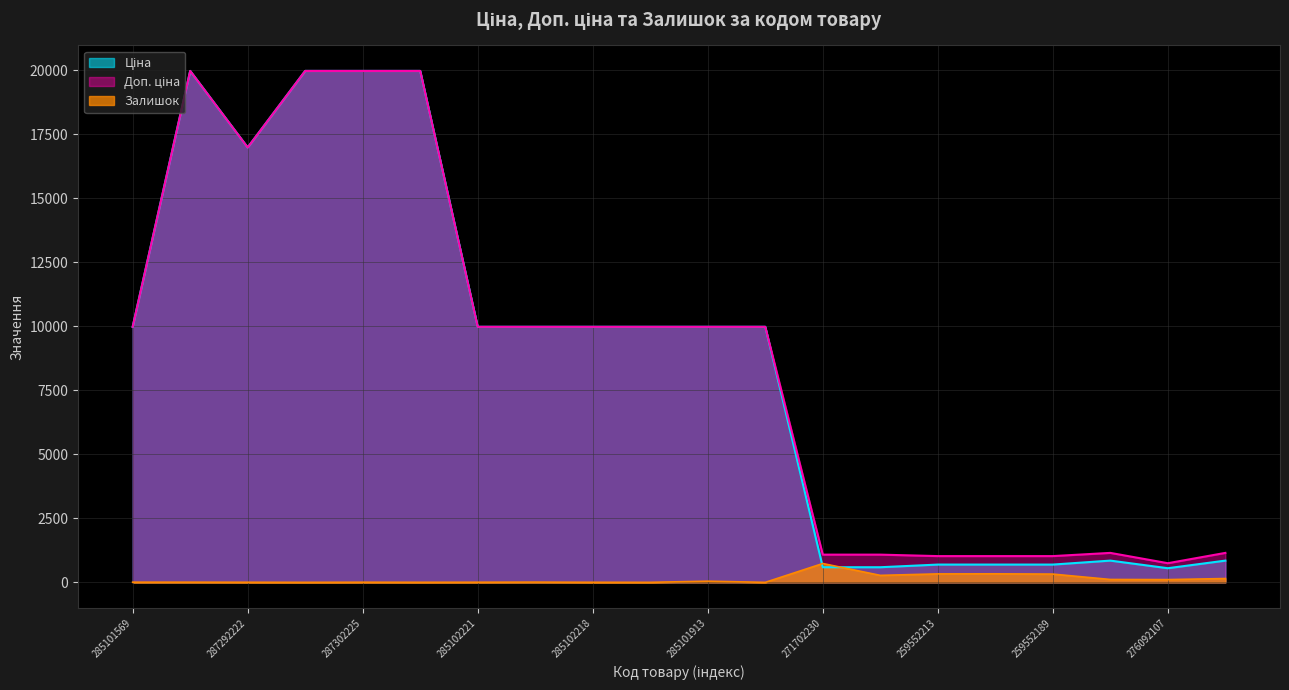

How many lines are shown in the chart?

3